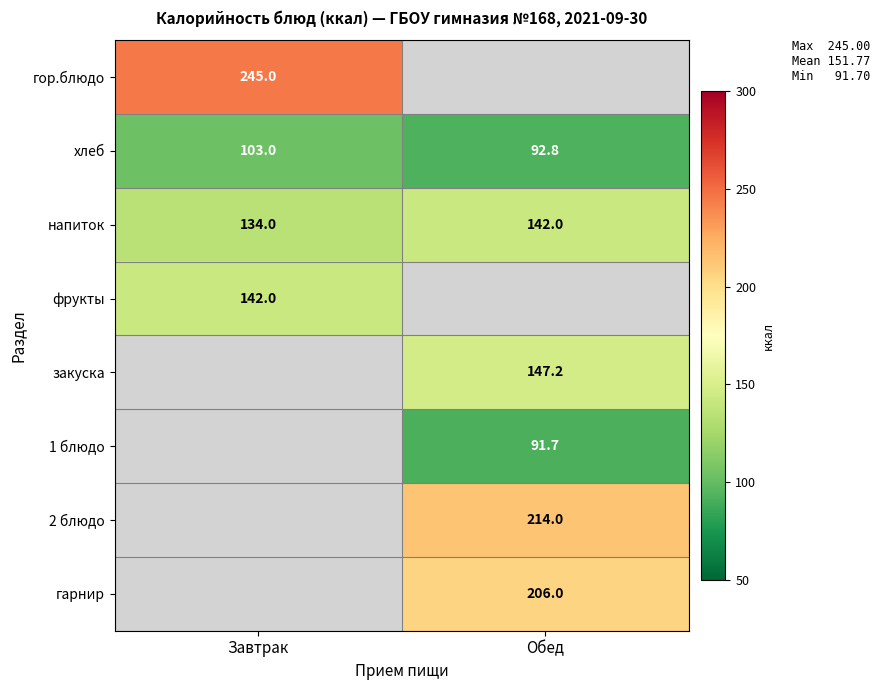

Which label corresponds to the smallest value in the chart?

Обед